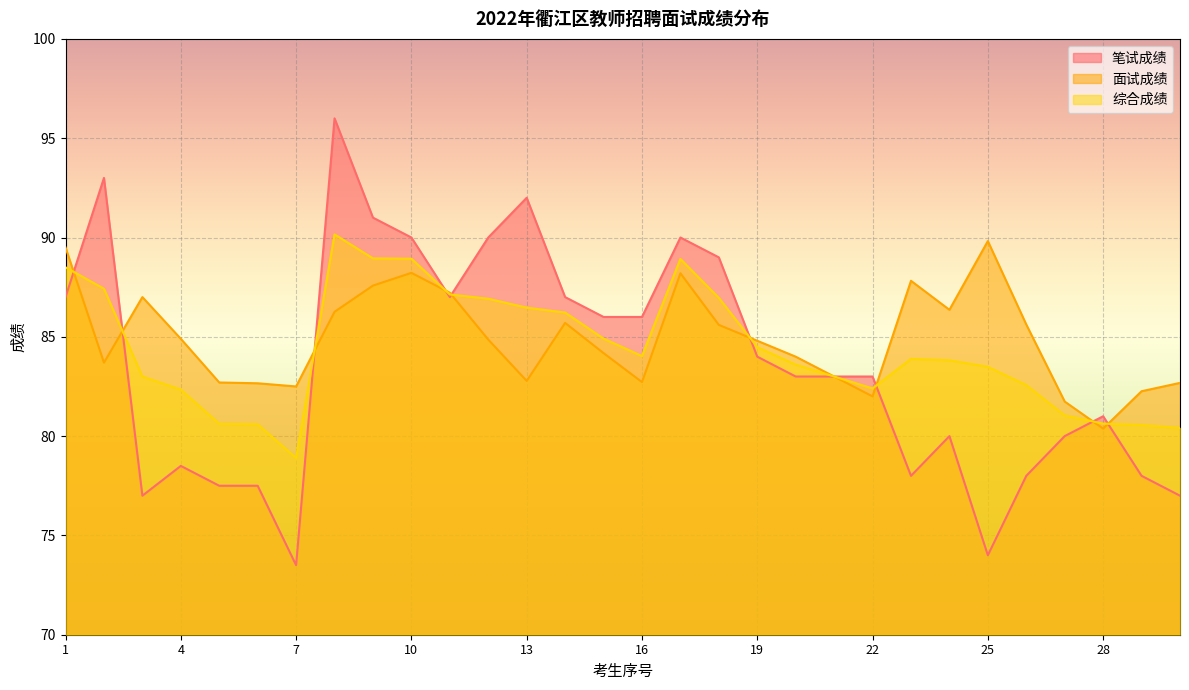

At which category does the chart reach its minimum across all series?

7